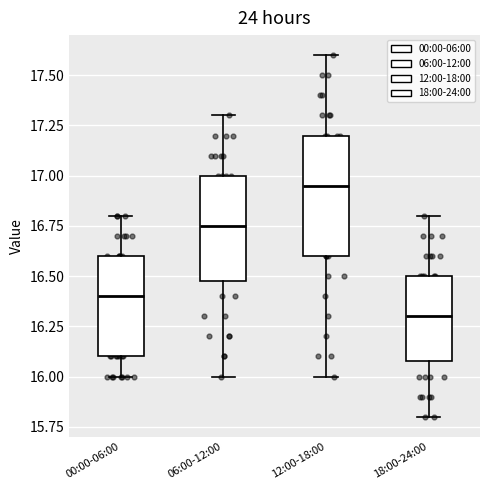

Which box has the highest median line?

12:00-18:00